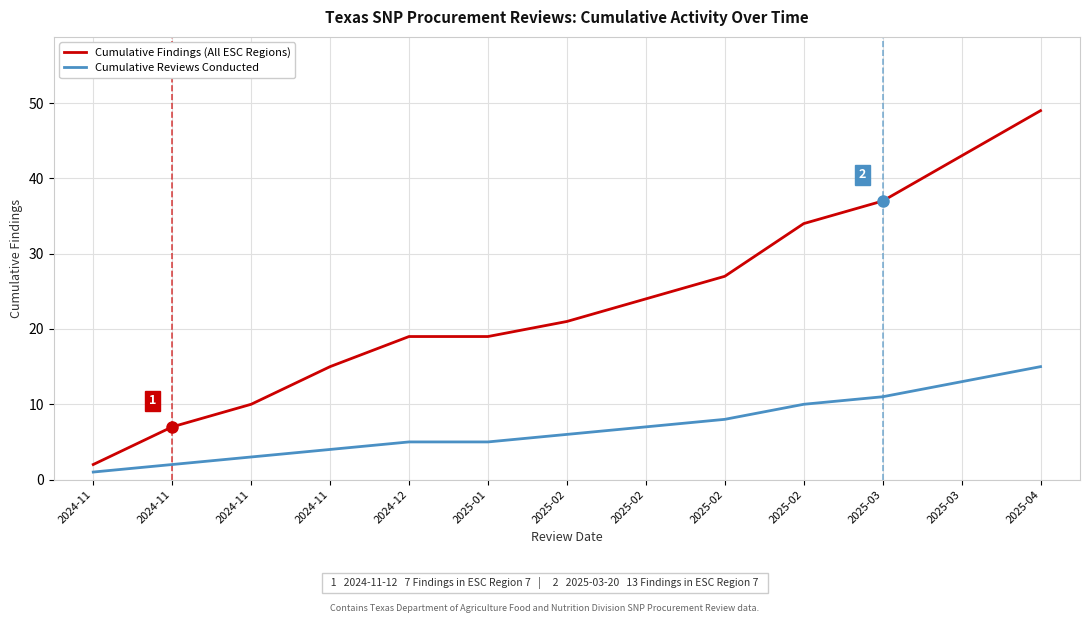

True or false: Cumulative Reviews Conducted has more than 0 points higher than both neighbors.

False